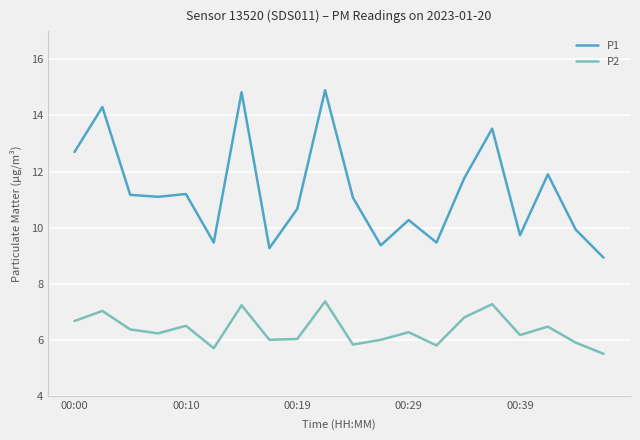

Which series has the largest total across all categories?

P1